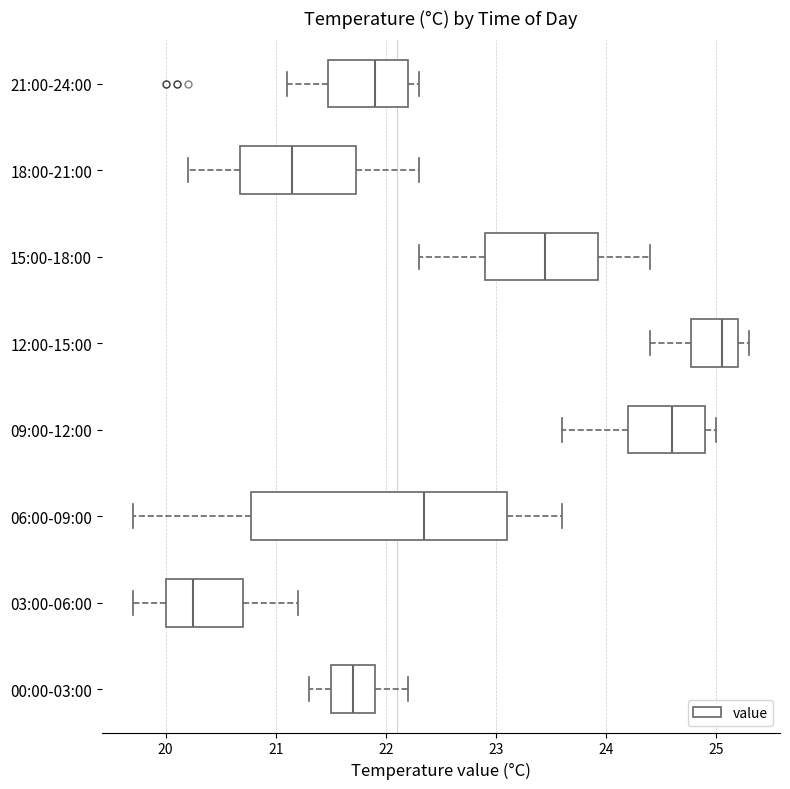

Reading bottom to top, read every box against the x-axis: the position of its median line, the range the box covers, and the ends of its whiskers. The values are not printed on the chart, so give them approximately, as read against the axis.

00:00-03:00: median 21.7, box 21.5 to 21.9, whiskers 21.3 to 22.2
03:00-06:00: median 20.3, box 20.0 to 20.7, whiskers 19.7 to 21.2
06:00-09:00: median 22.4, box 20.8 to 23.1, whiskers 19.7 to 23.6
09:00-12:00: median 24.6, box 24.2 to 24.9, whiskers 23.6 to 25.0
12:00-15:00: median 25.1, box 24.8 to 25.2, whiskers 24.4 to 25.3
15:00-18:00: median 23.5, box 22.9 to 23.9, whiskers 22.3 to 24.4
18:00-21:00: median 21.2, box 20.7 to 21.7, whiskers 20.2 to 22.3
21:00-24:00: median 21.9, box 21.5 to 22.2, whiskers 21.1 to 22.3